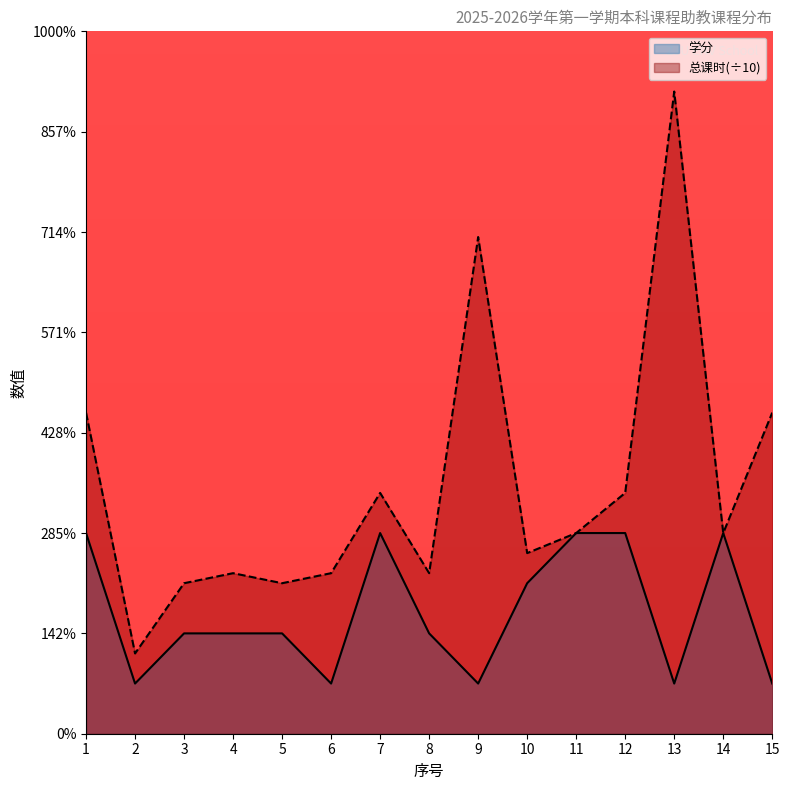

Where does the 总课时 series first go above 4?

1